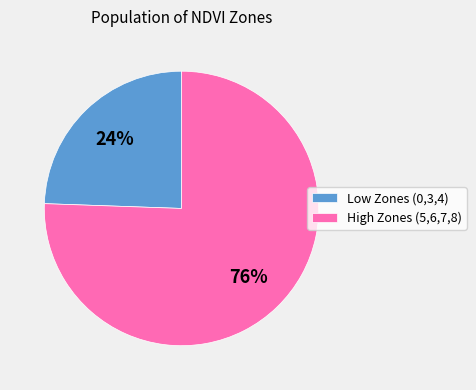

Count the number of slices in the pie.

2